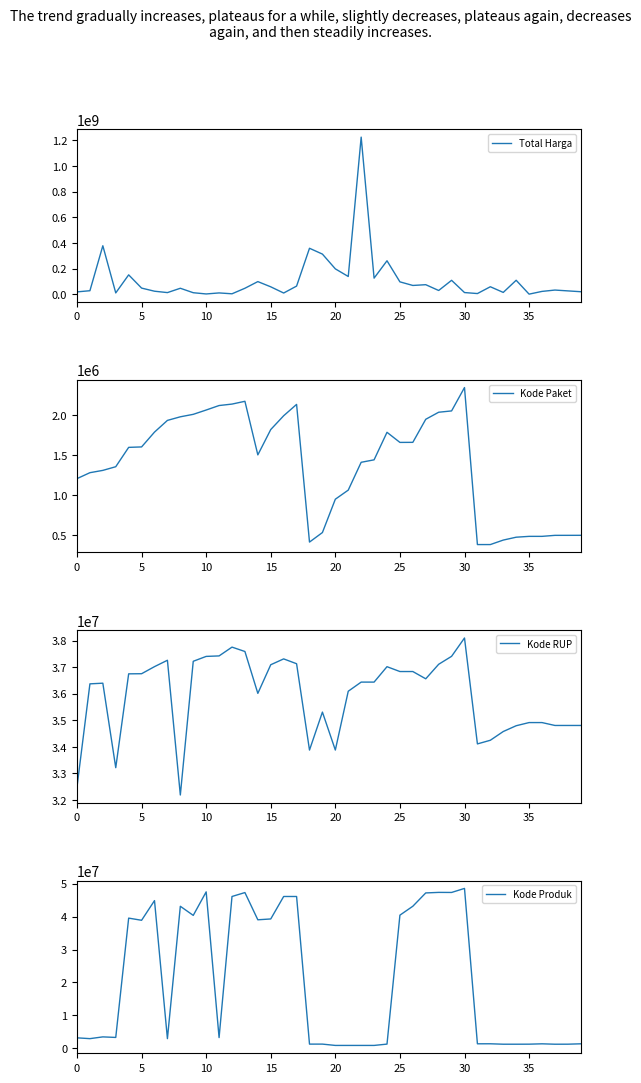

Is it true that Kode Paket equals 1205257 at 0?

True